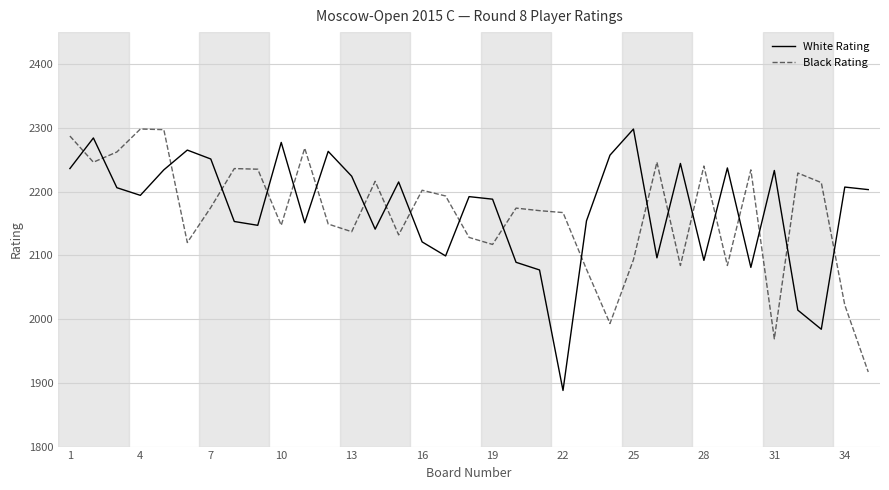

What is the highest value of the Black Rating series?

2298